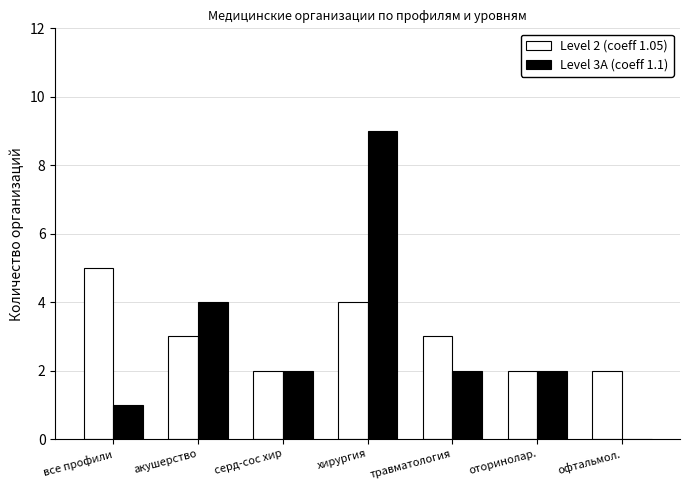

What is the total value across all series at оторинолар.?

4